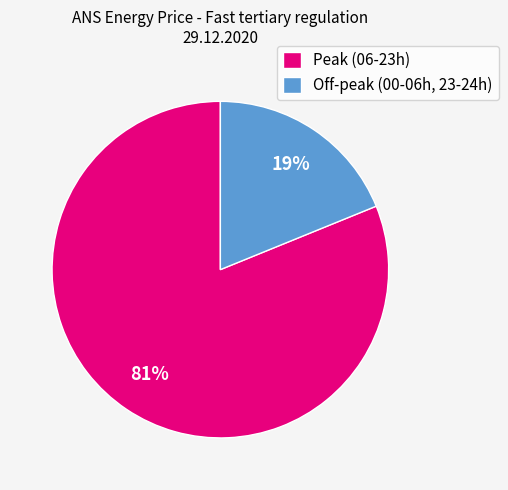

What percentage is the Peak (06-23h) slice, to the nearest percent?

81%